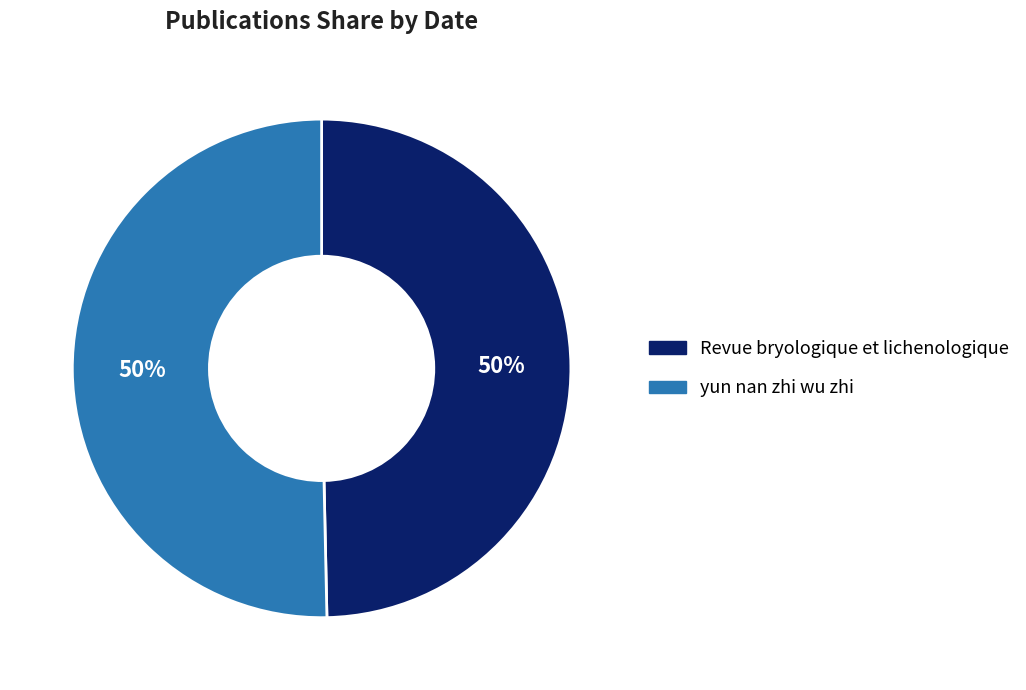

The yun nan zhi wu zhi slice represents 61% of the pie. True or false?

False